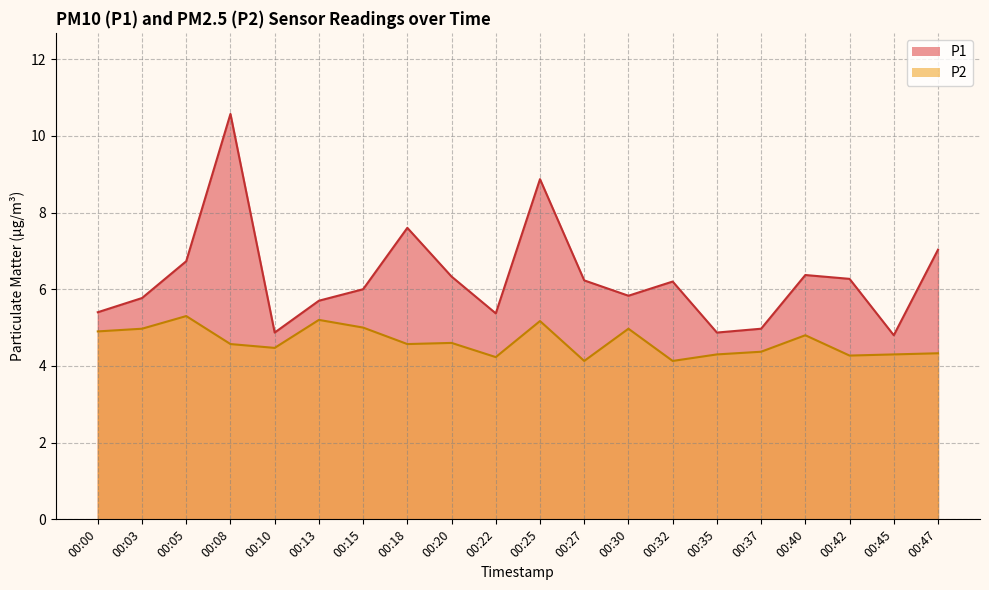

True or false: P1 has a value of 5.8 at 00:30.

True